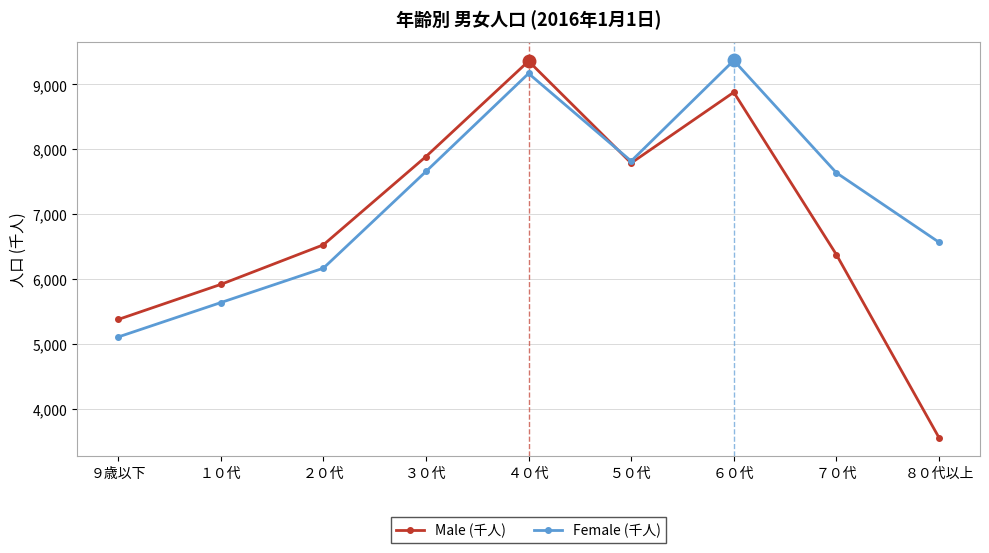

What is the value of the Male (千人) point at the 5th from the left?

9360